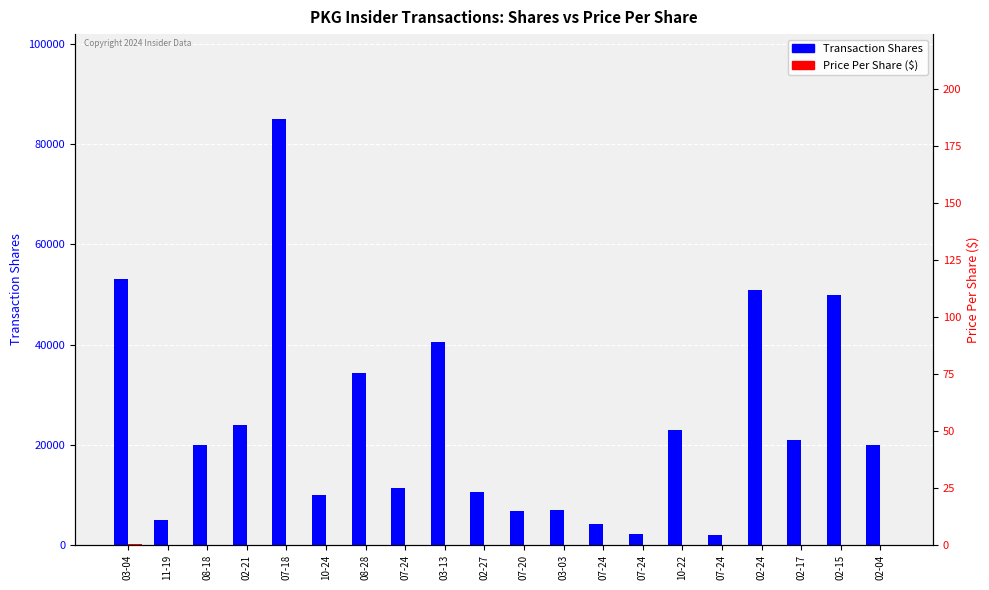

Which series has the largest total across all categories?

Transaction Shares